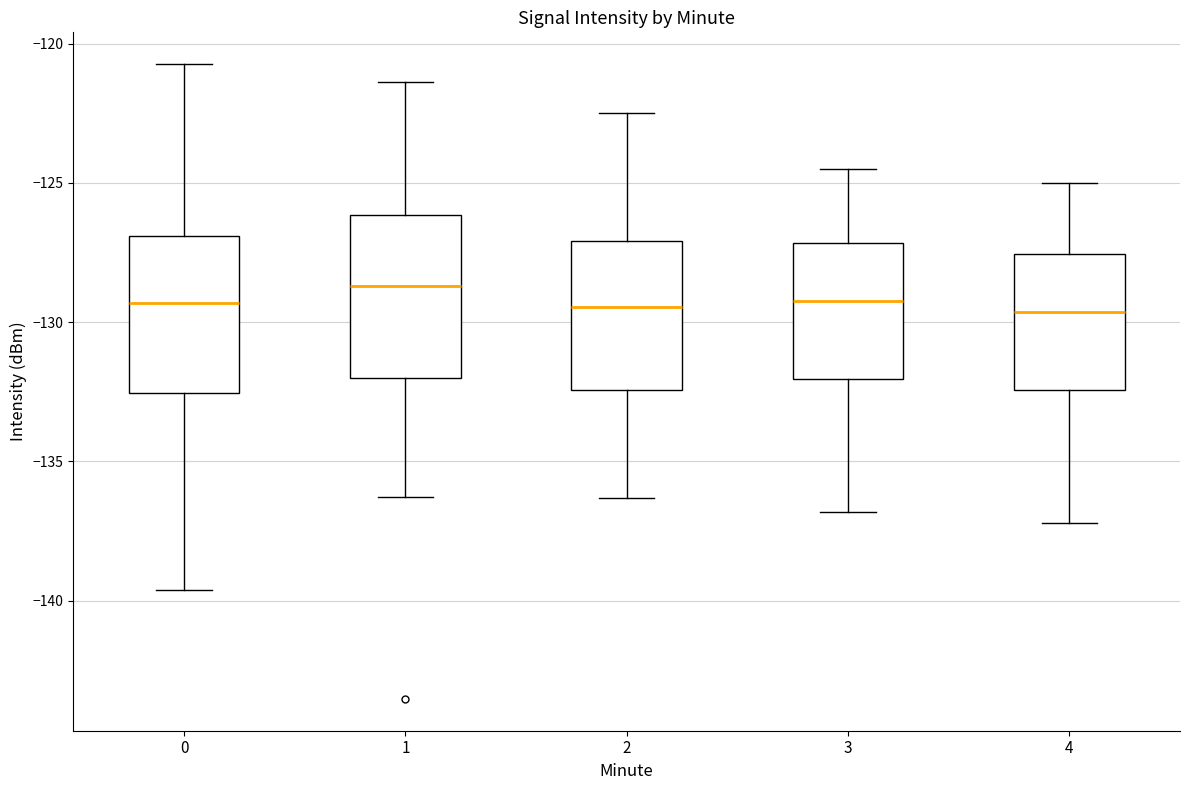

Reading left to right, read every box against the y-axis: the position of its median line, the range the box covers, and the ends of its whiskers. The values are not printed on the chart, so give them approximately, as read against the axis.

0: median -129.5, box -132.5 to -127.0, whiskers -139.5 to -120.5
1: median -128.5, box -132.0 to -126.0, whiskers -136.5 to -121.5
2: median -129.5, box -132.5 to -127.0, whiskers -136.5 to -122.5
3: median -129.0, box -132.0 to -127.0, whiskers -137.0 to -124.5
4: median -129.5, box -132.5 to -127.5, whiskers -137.0 to -125.0